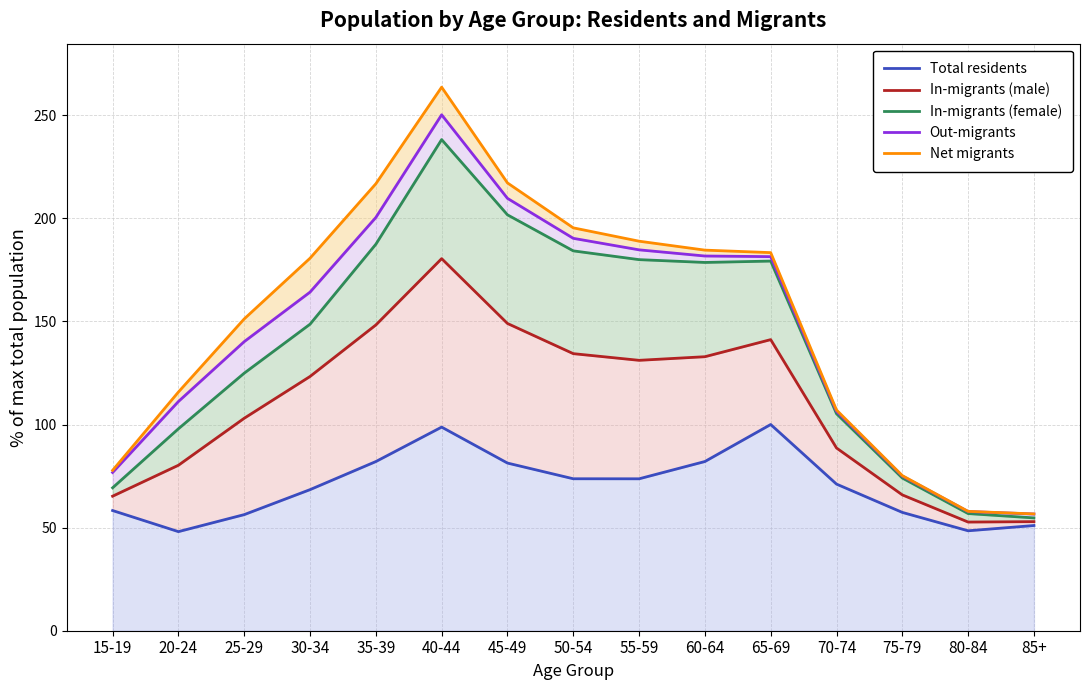

What is the label of the 3rd point from the left?

25-29